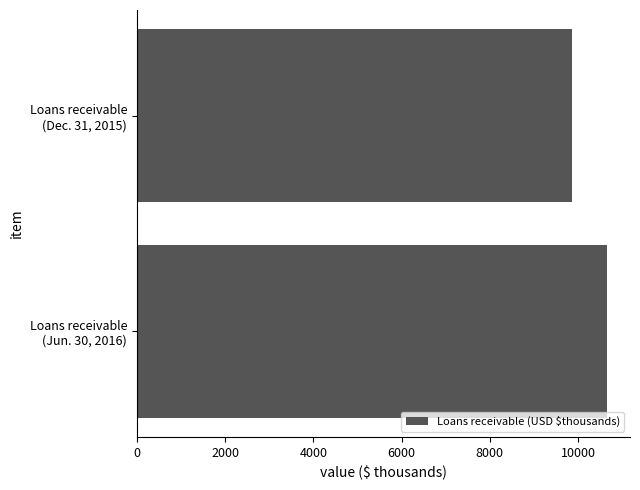

What is the greatest value displayed?

10643